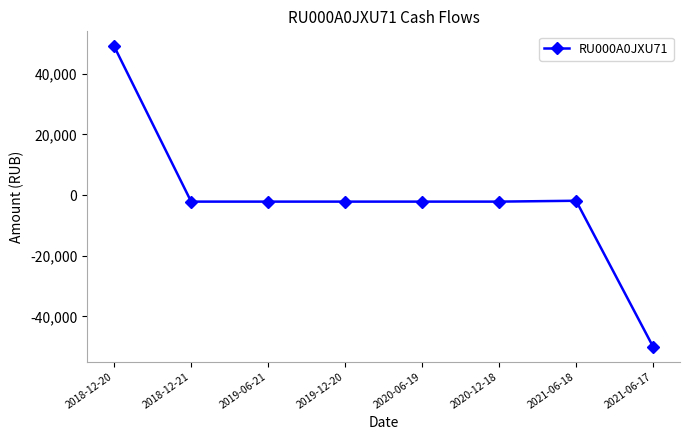

The value at 2021-06-17 is -50000.0. True or false?

True